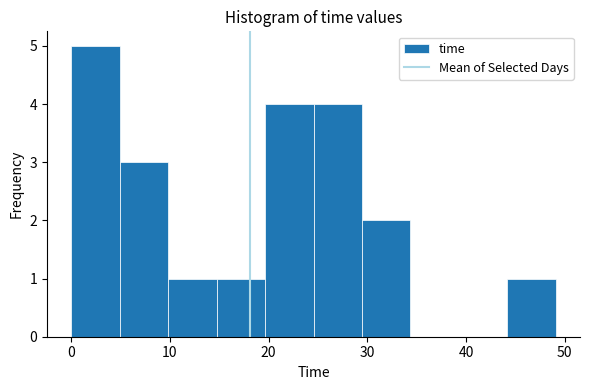

Over which range of the x-axis is the bar tallest?

0 to 5